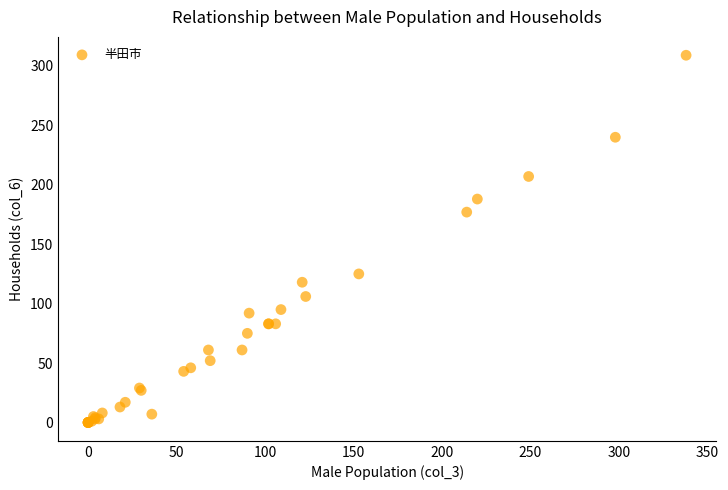

What Y value in the scatter plot is closest to 154?

177